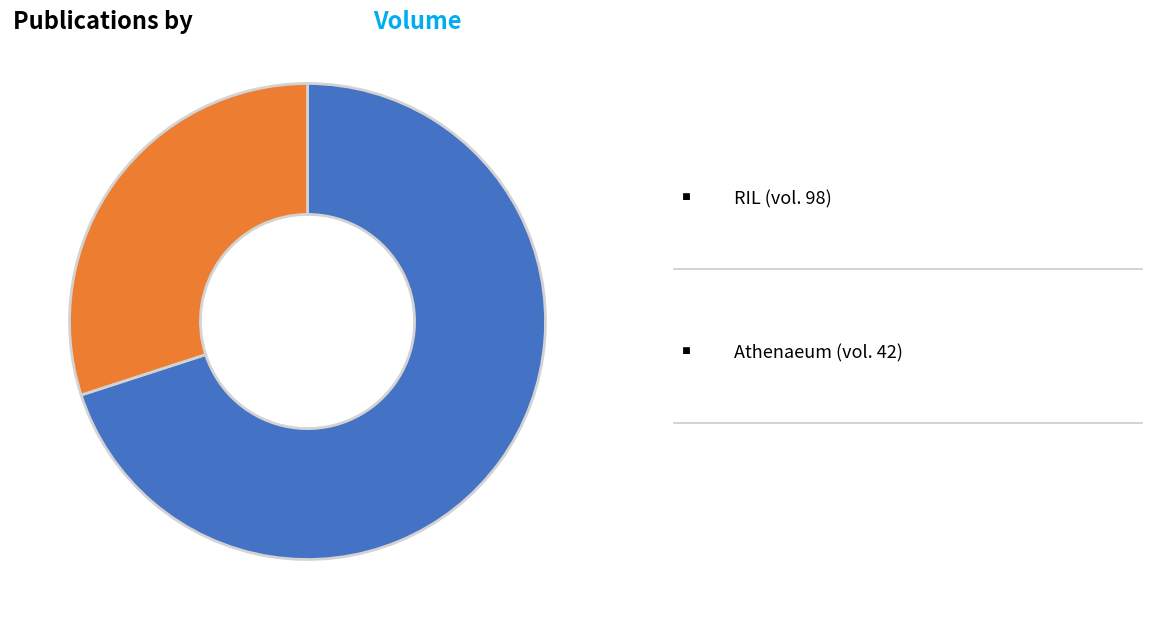

Is there any slice that represents more than half of the pie?

Yes